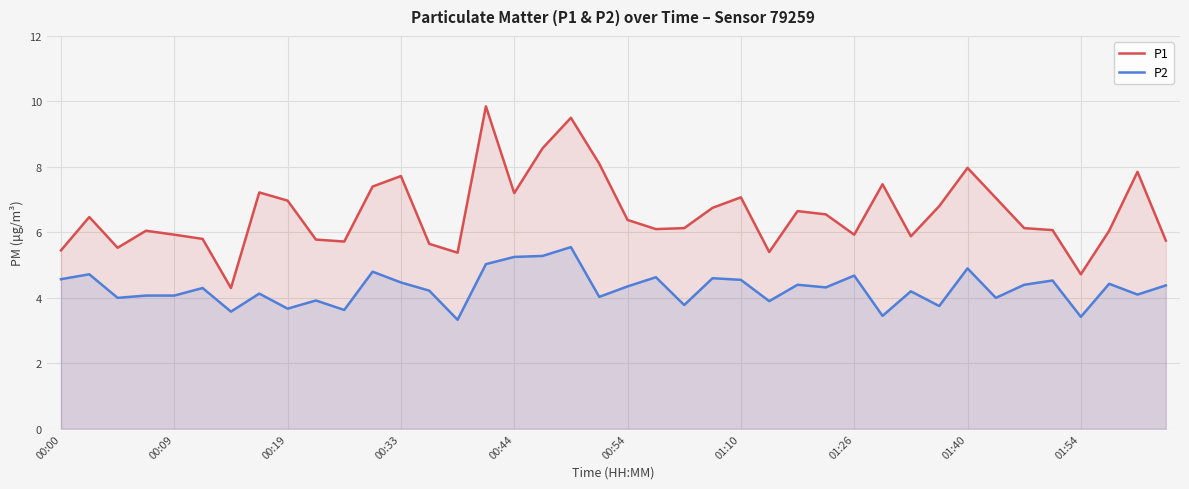

How many lines are shown in the chart?

2